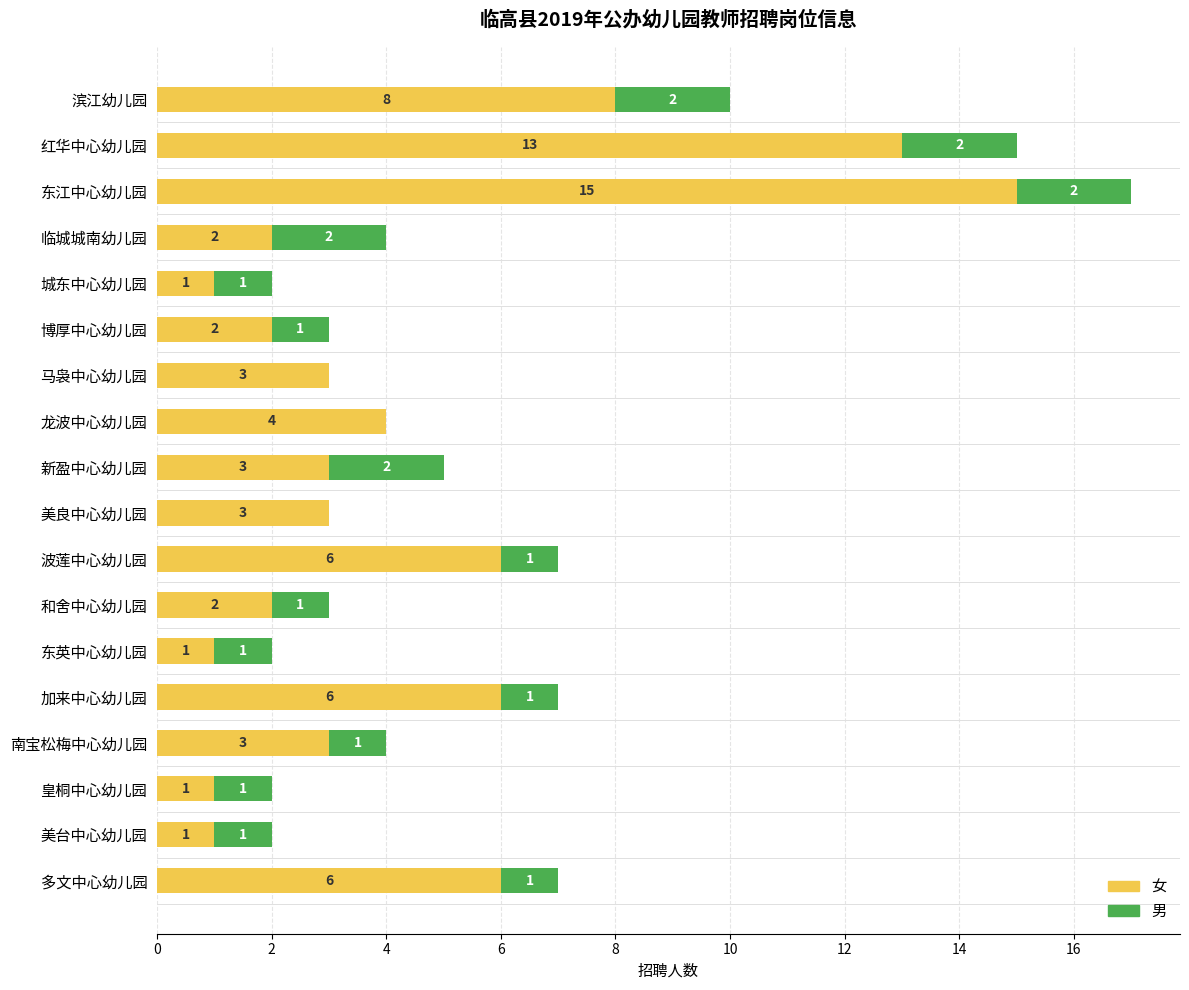

What is the sum of all 女 values?

80